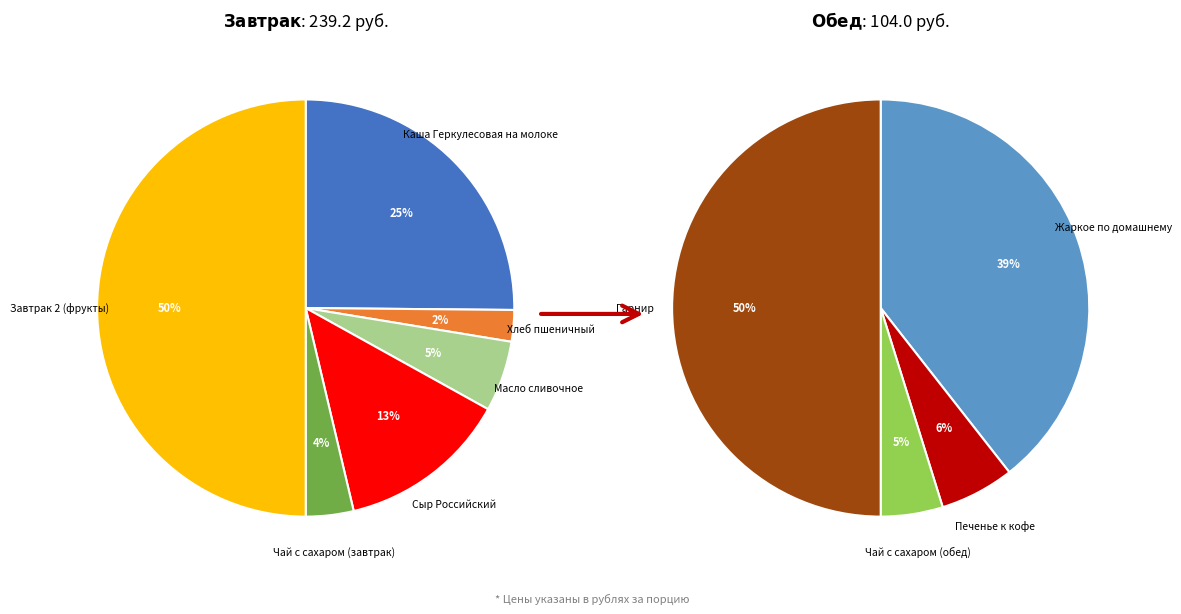

True or false: Масло сливочное accounts for 18% of the total.

False